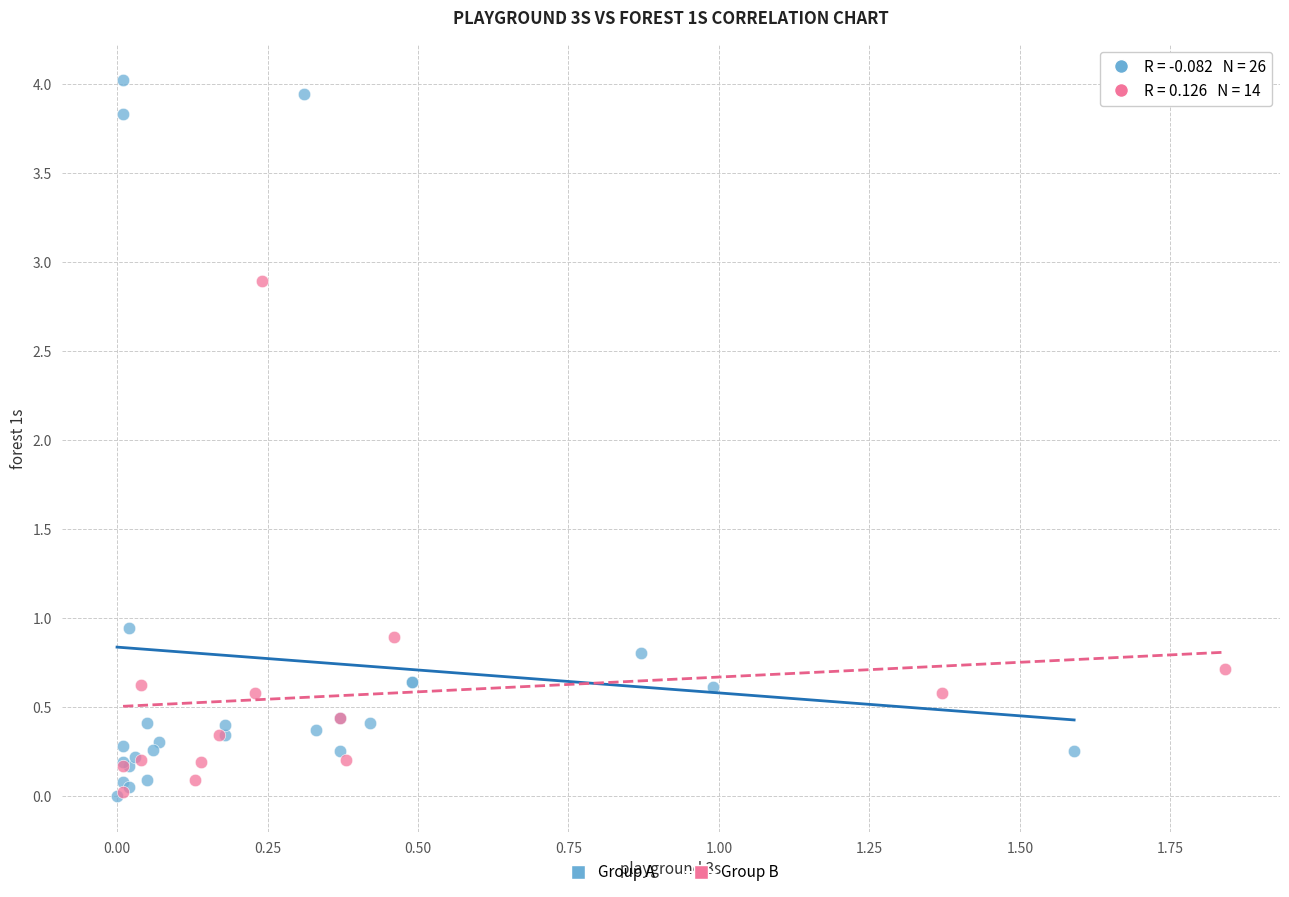

Which series has the largest Y range (max minus min)?

Group A